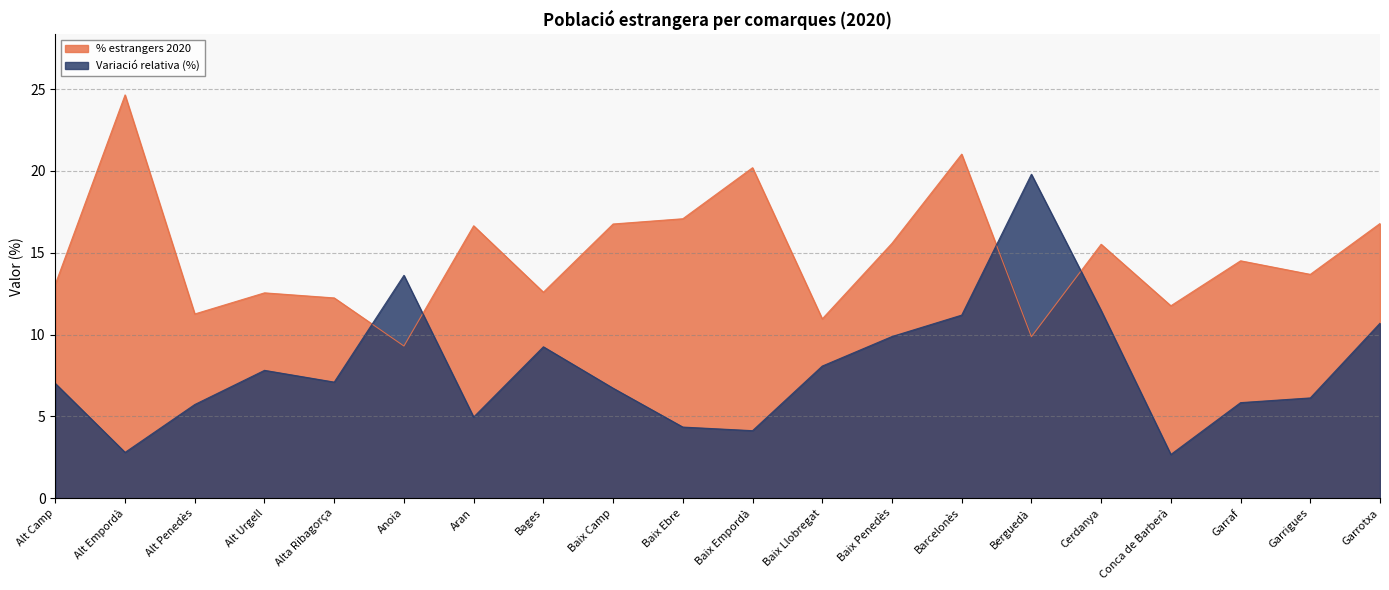

How many interior local valleys does the Variació relativa (%) series have?

5